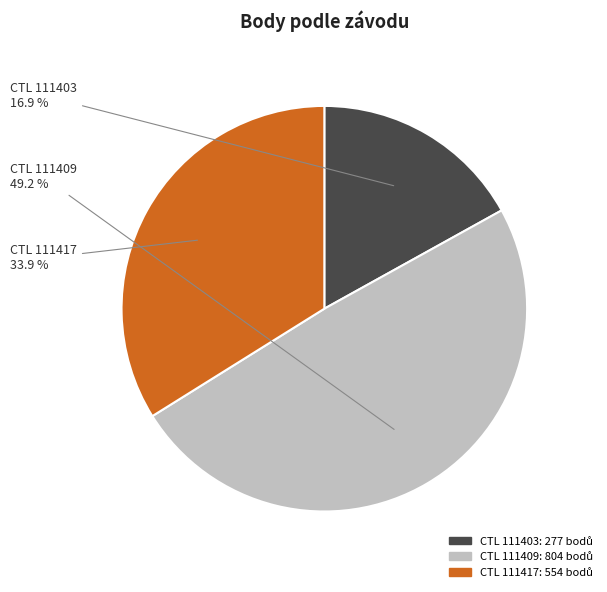

Is there a majority slice in this chart?

No